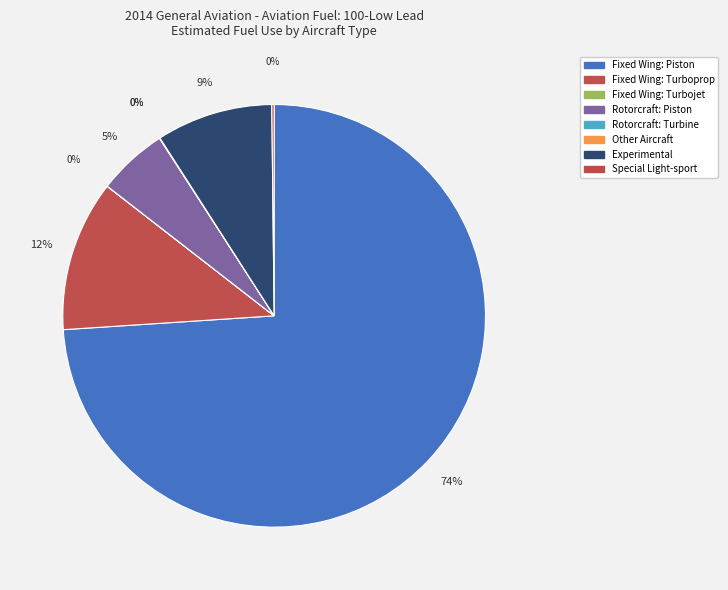

Which category has the biggest portion of the pie?

Fixed Wing: Piston